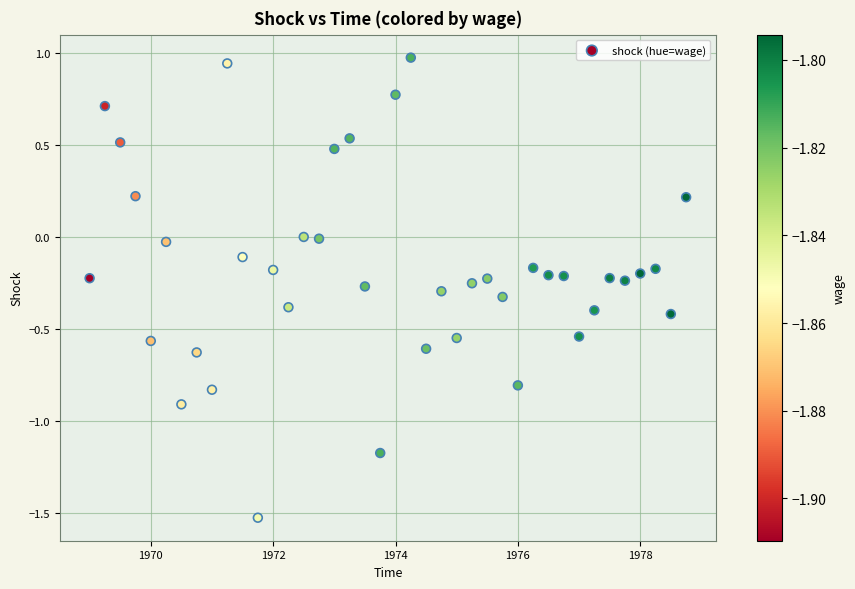

What is the range of X values (max minus min)?

9.8